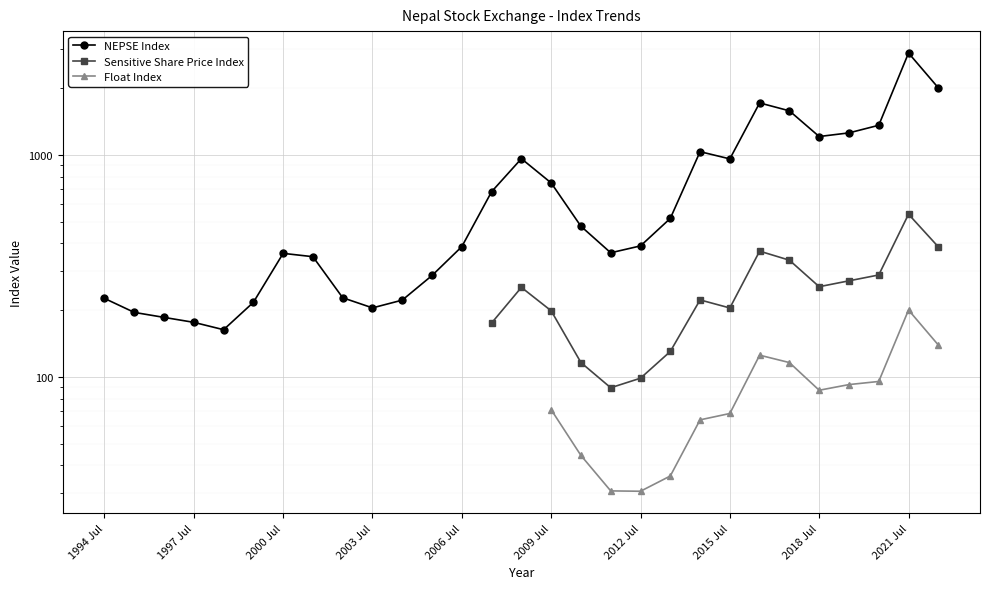

How many categories are shown in the chart?

29